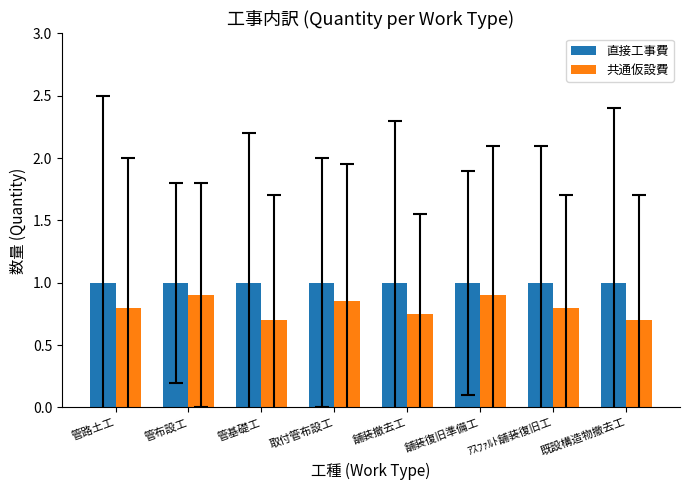

What is the difference between the maximum and minimum values in the 共通仮設費 series?

0.2